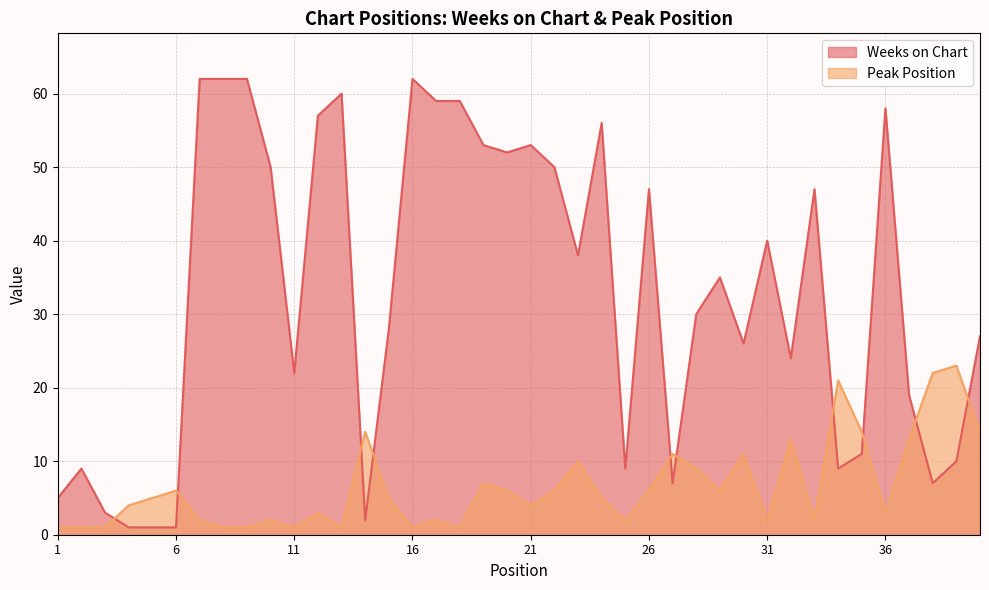

Does the chart display data point markers on the line(s)?

No